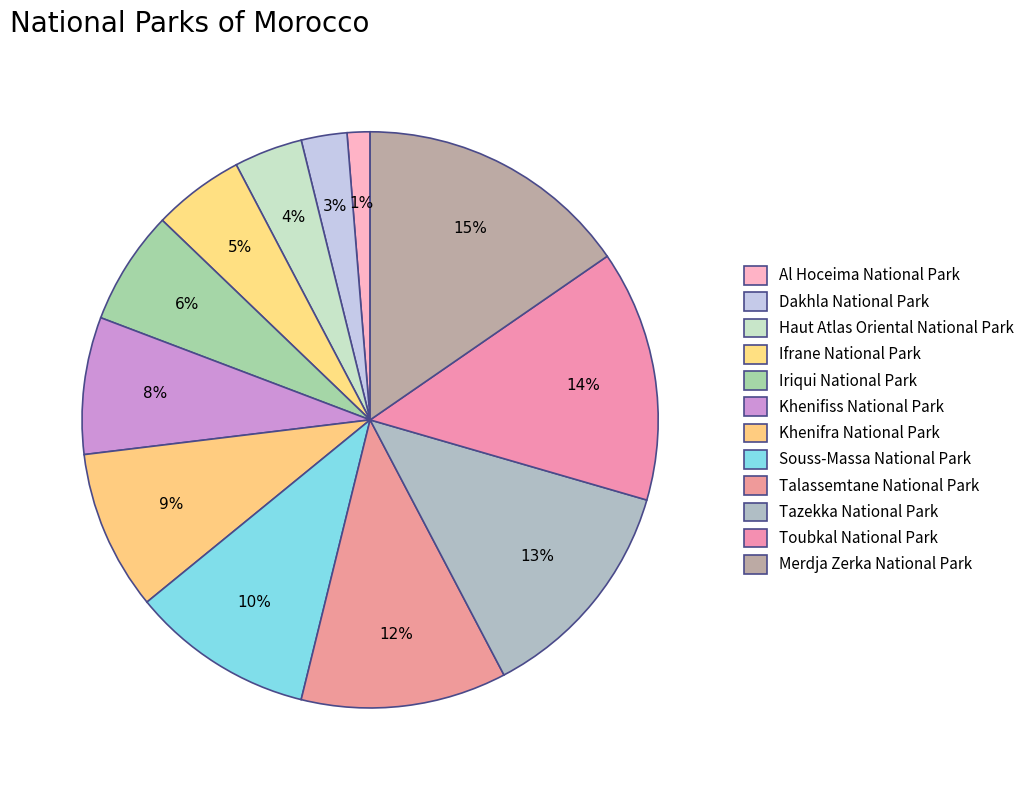

Which has a higher value, Toubkal National Park or Al Hoceima National Park?

Toubkal National Park